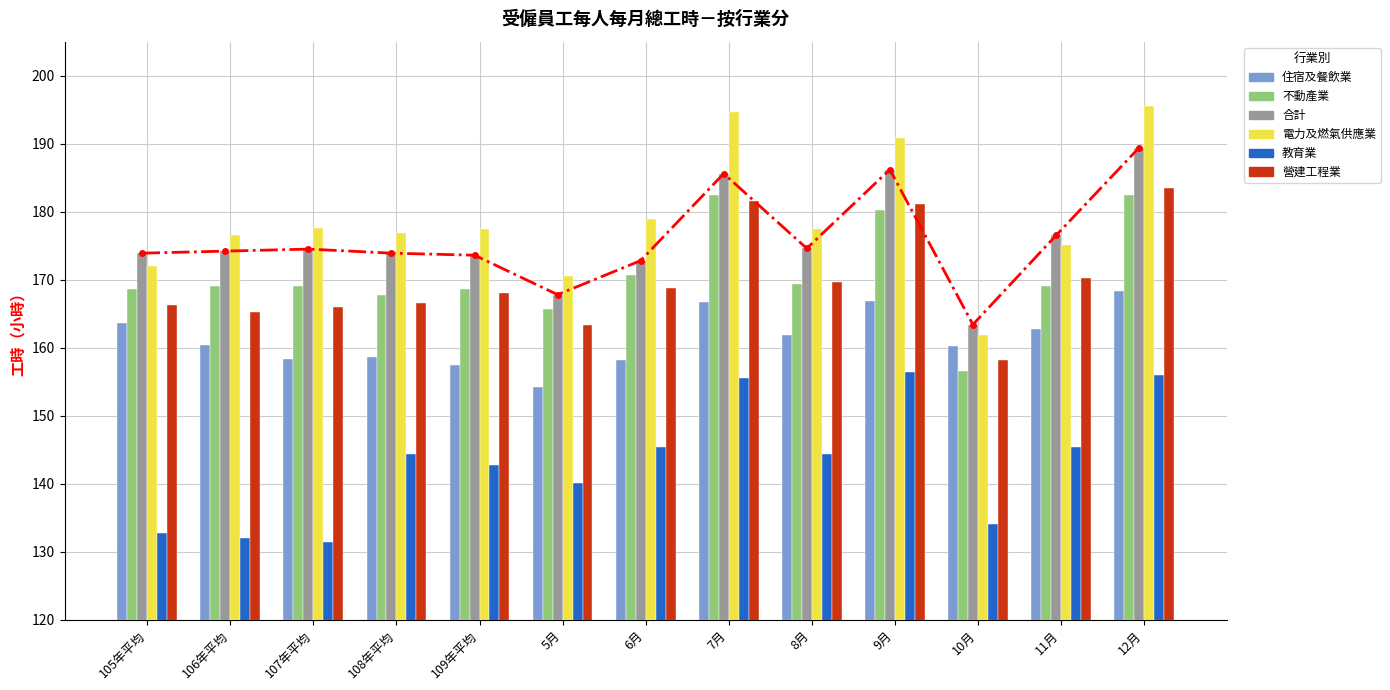

Which series has the largest total across all categories?

電力及燃氣供應業